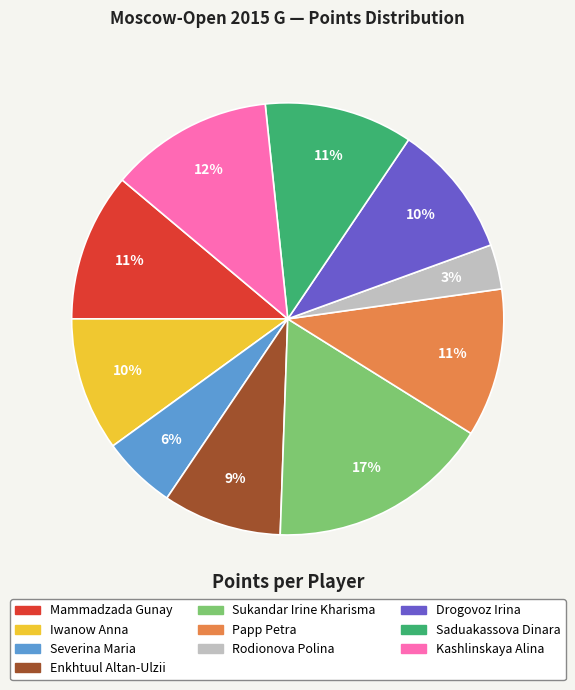

Does Enkhtuul Altan-Ulzii account for over 50% of the chart?

No